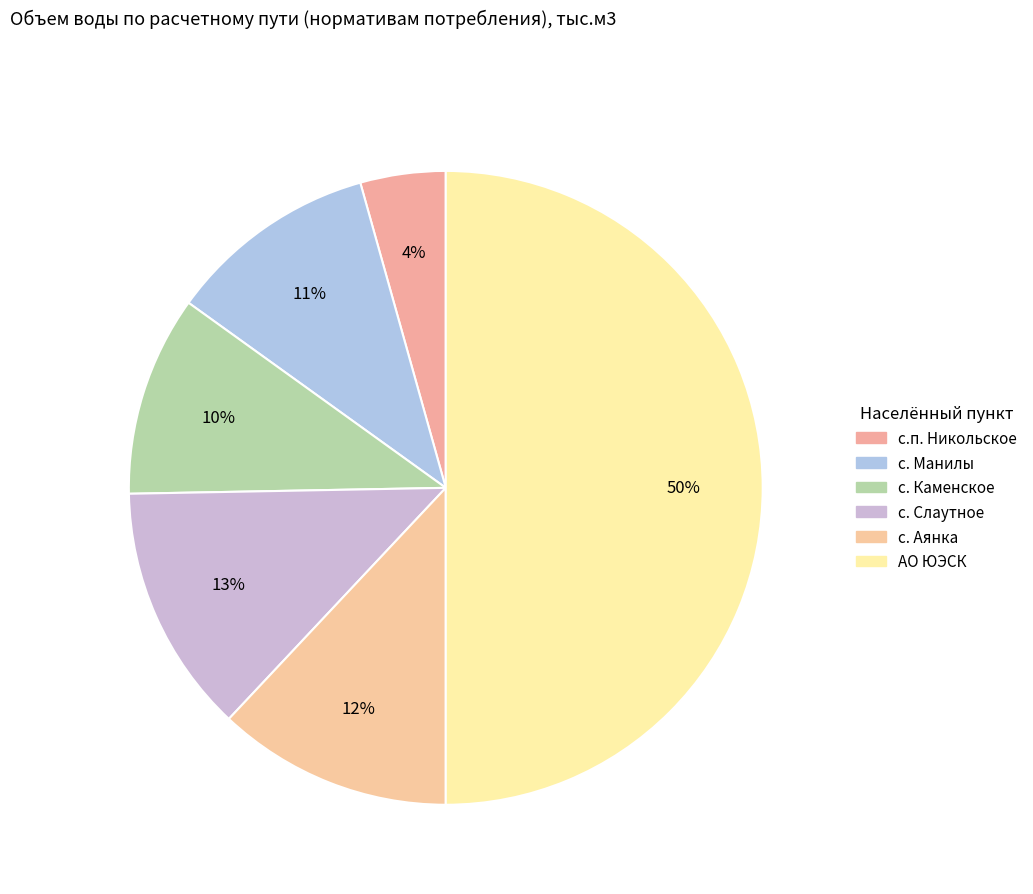

Is it true that с. Слаутное is 13% of the pie?

True